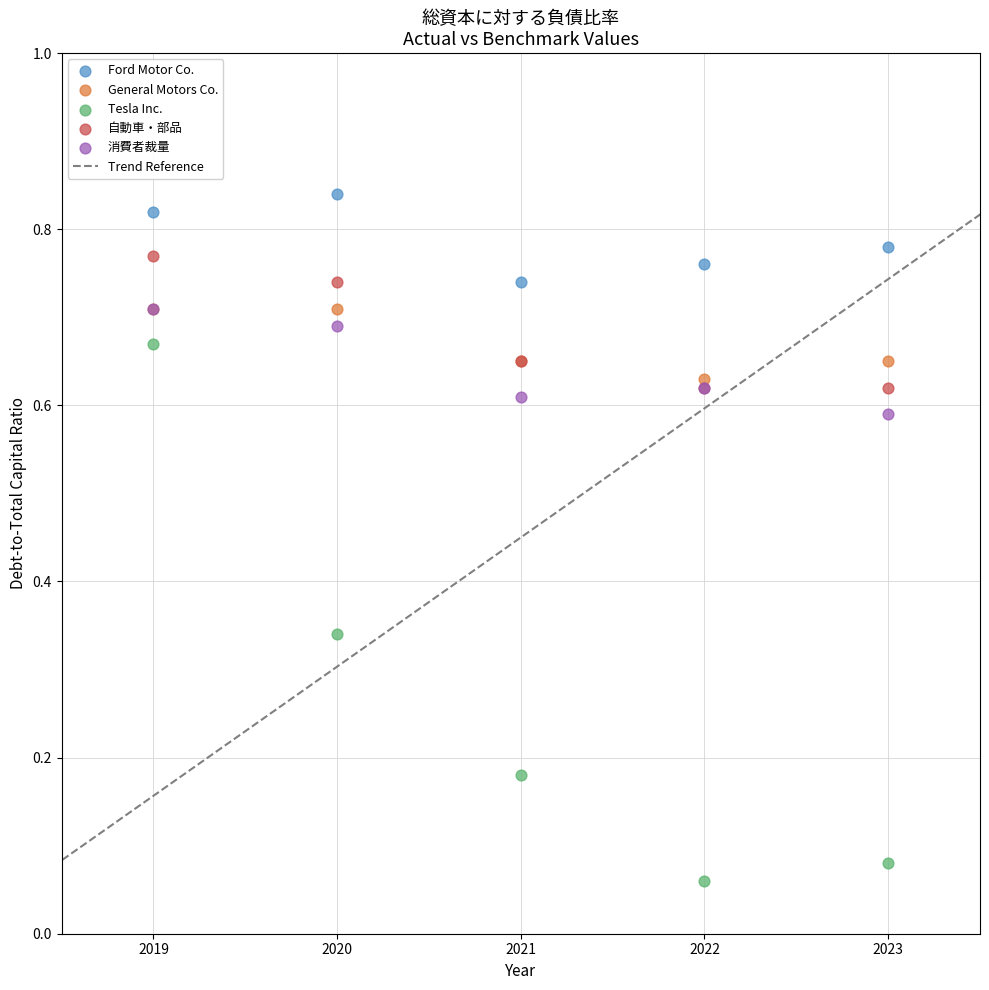

Which series reaches the maximum Y coordinate?

Ford Motor Co.